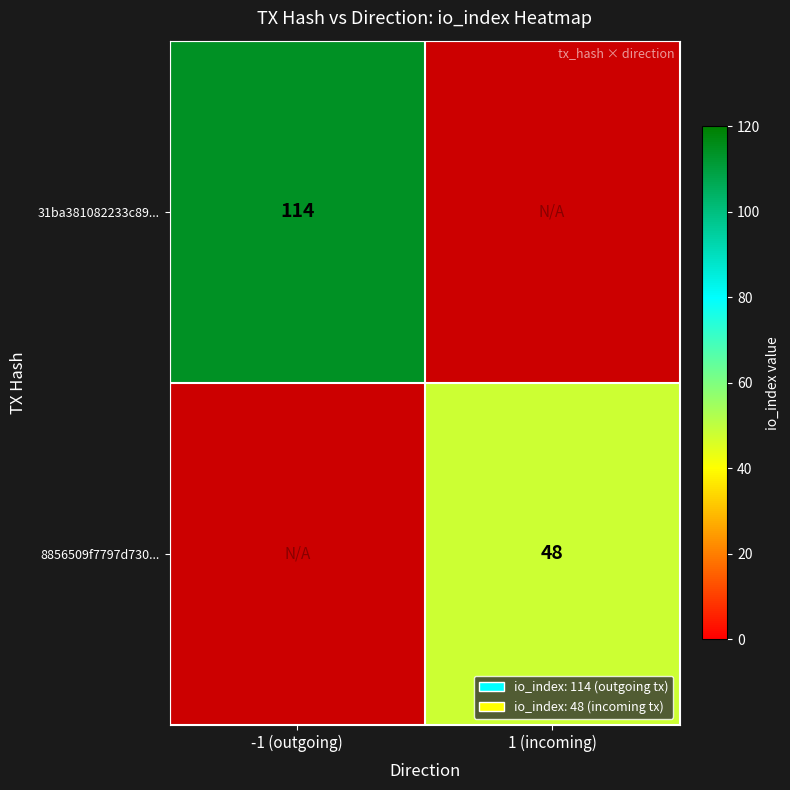

True or false: 8856509f7797d730... has a value of 48 at 1 (incoming).

True